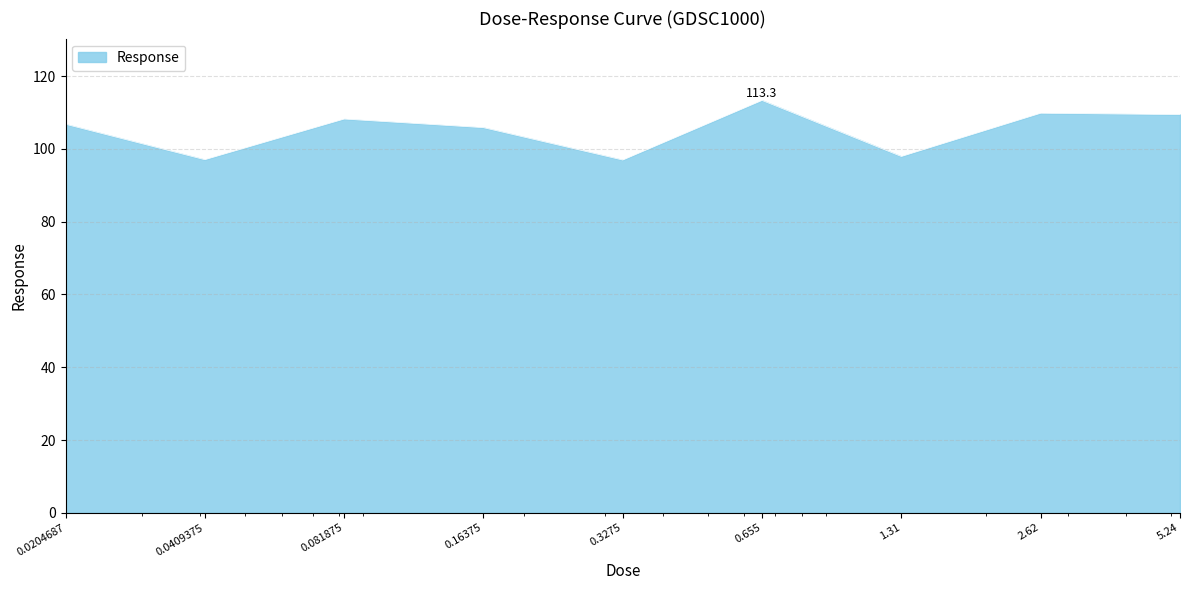

What is the difference between the maximum and minimum values?

16.4